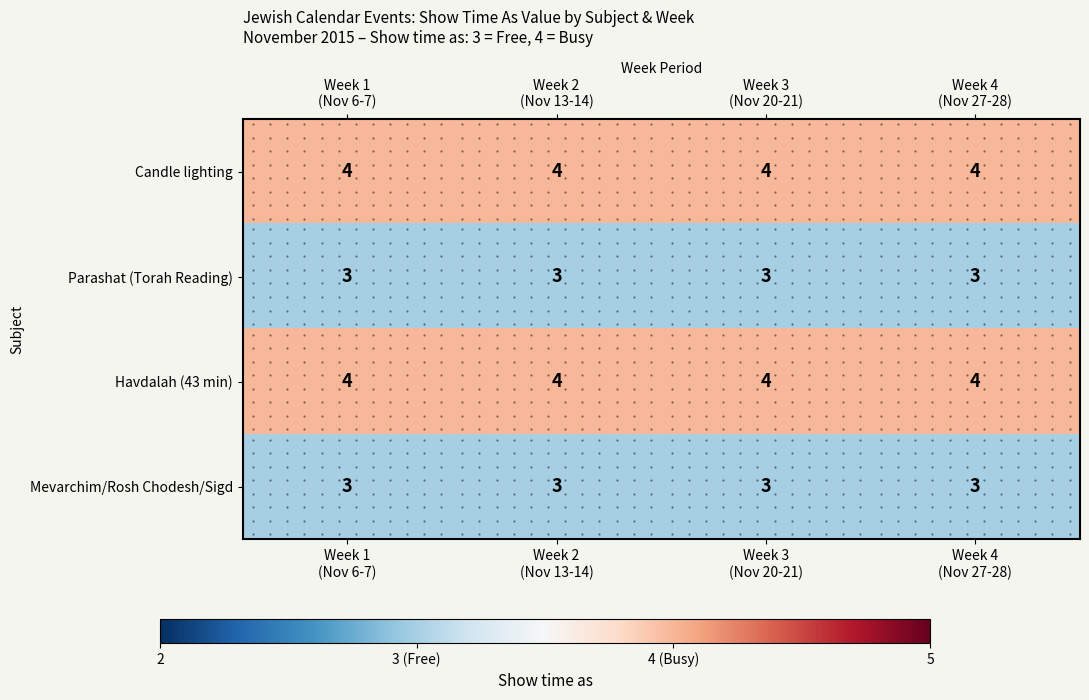

What is the approximate value of Havdalah (43 min) at Week 2 (Nov 13-14)?

4